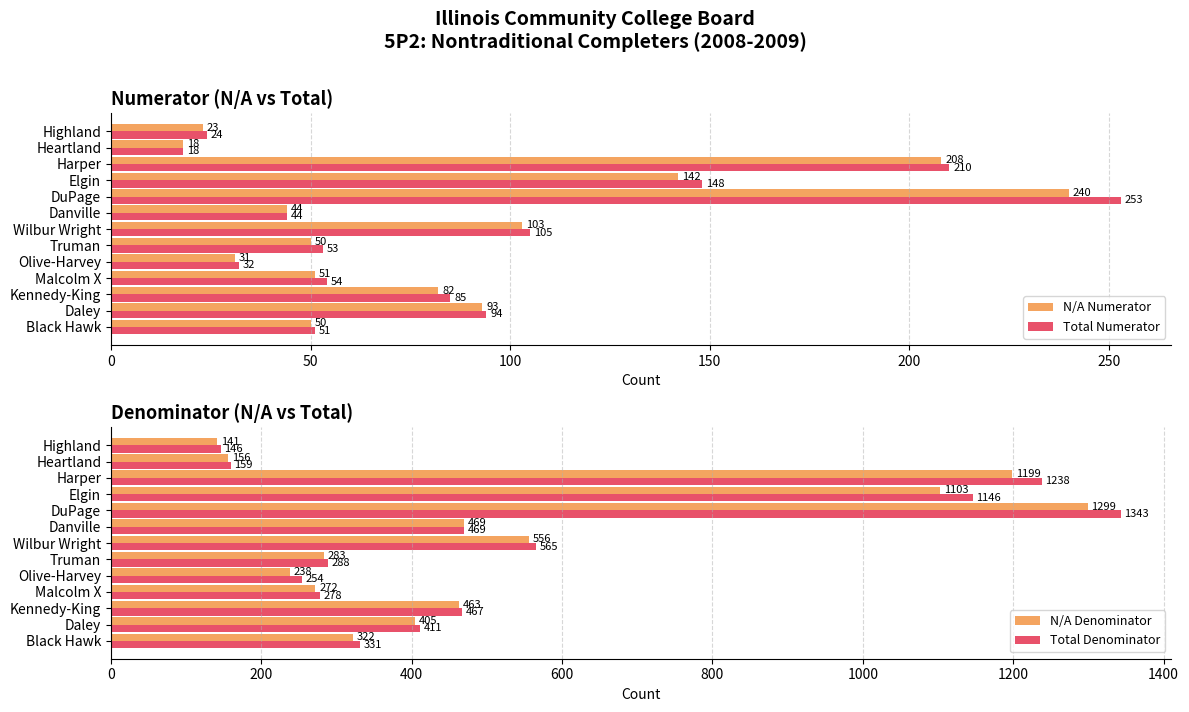

Which series has the largest total across all categories?

Total Denominator